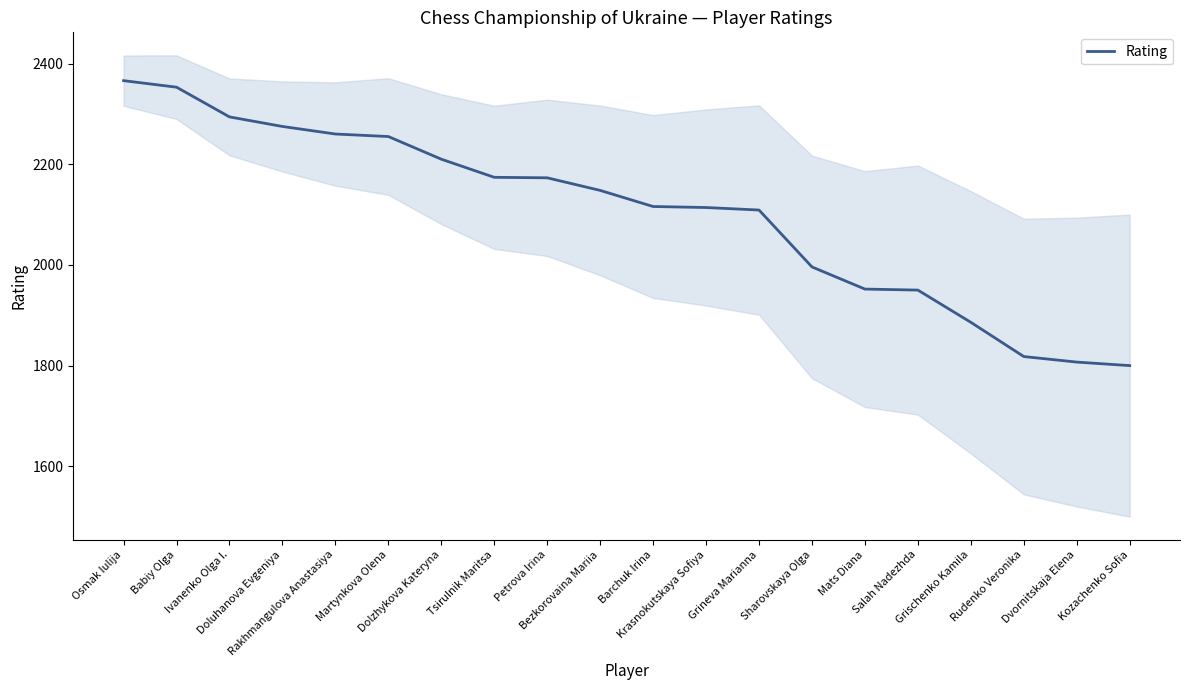

Reading left to right, what are all the values shown in this chart?

Osmak Iulija=2366	Babiy Olga=2353	Ivanenko Olga I.=2294	Doluhanova Evgeniya=2275	Rakhmangulova Anastasiya=2260	Martynkova Olena=2255	Dolzhykova Kateryna=2210	Tsirulnik Maritsa=2174	Petrova Irina=2173	Bezkorovaina Mariia=2148	Barchuk Irina=2116	Krasnokutskaya Sofiya=2114	Grineva Marianna=2109	Sharovskaya Olga=1996	Mats Diana=1952	Salah Nadezhda=1950	Grischenko Kamila=1886	Rudenko Veronika=1818	Dvornitskaja Elena=1807	Kozachenko Sofia=1800